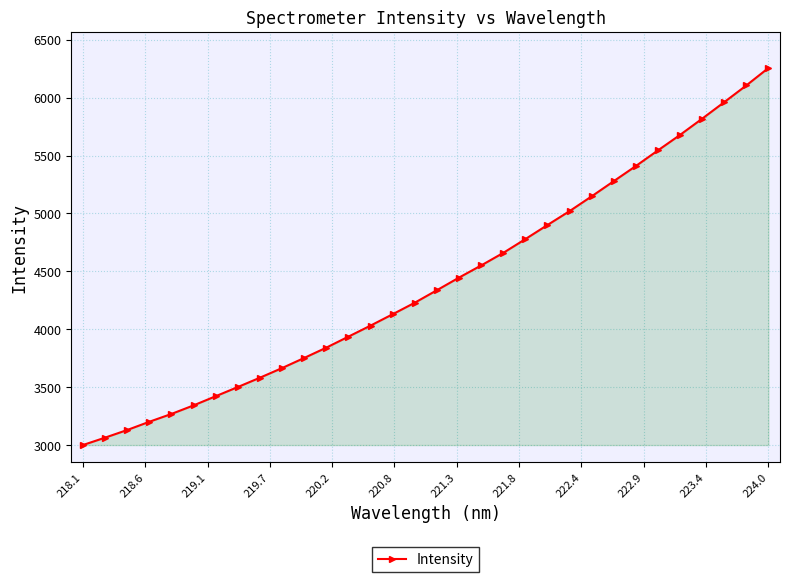

What is the smallest value displayed?

2999.8